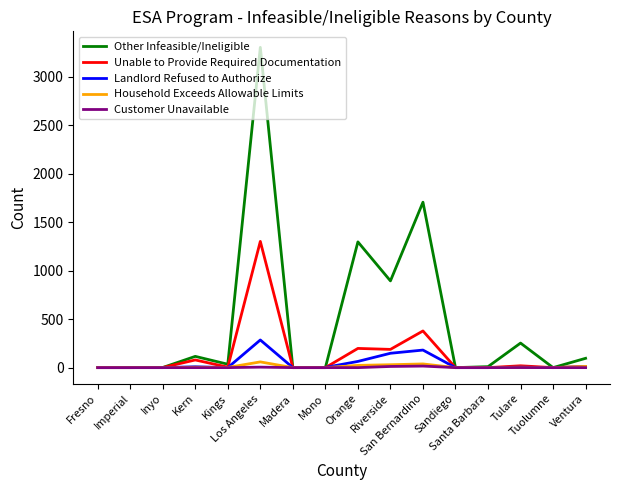

What is the maximum value shown in the chart?

3301